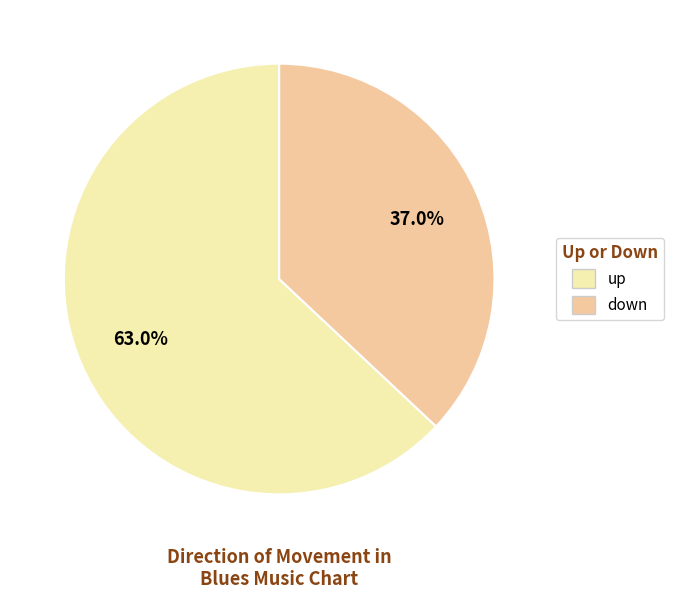

Approximately how many times larger is the value at down compared to up?

0.6